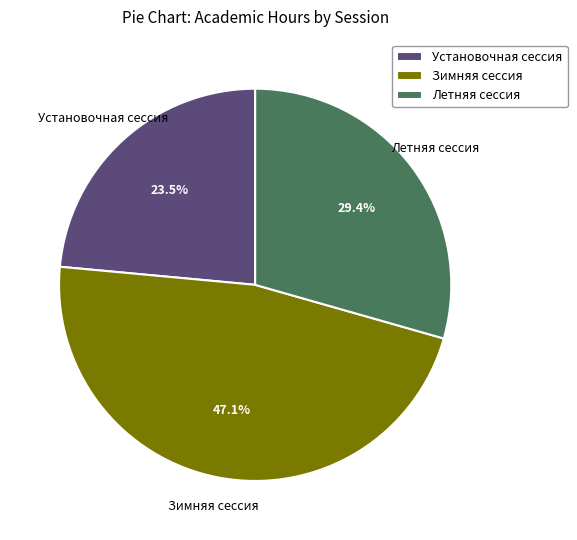

Count the number of slices in the pie.

3